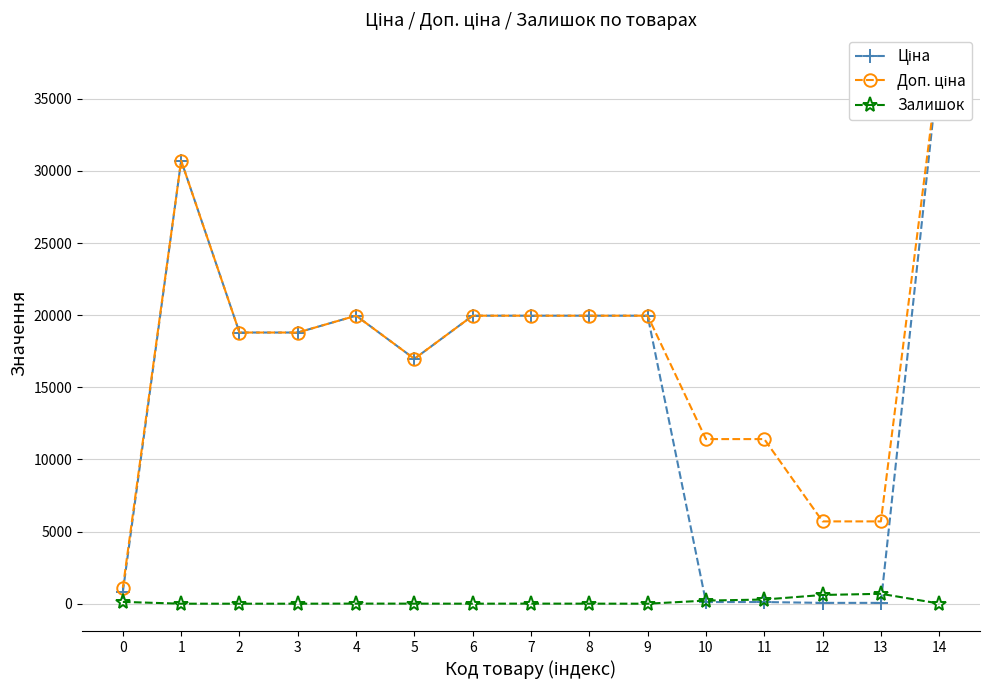

Rank the categories by Доп. ціна value from lowest to highest.

0, 12, 13, 10, 11, 5, 2, 3, 4, 6, 7, 8, 9, 1, 14